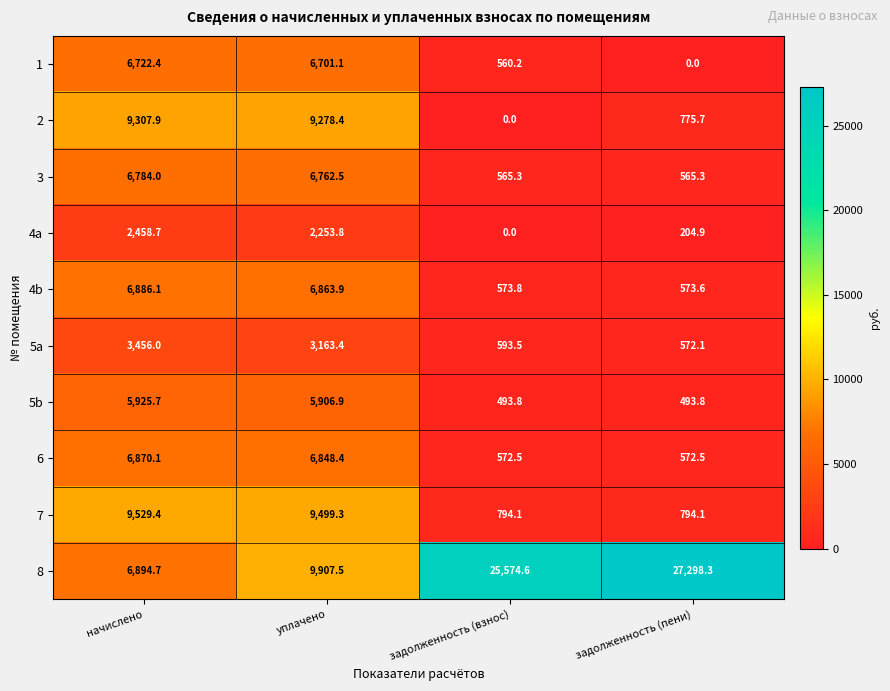

True or false: 4a has a value of 0.0 at задолженность (взнос).

True